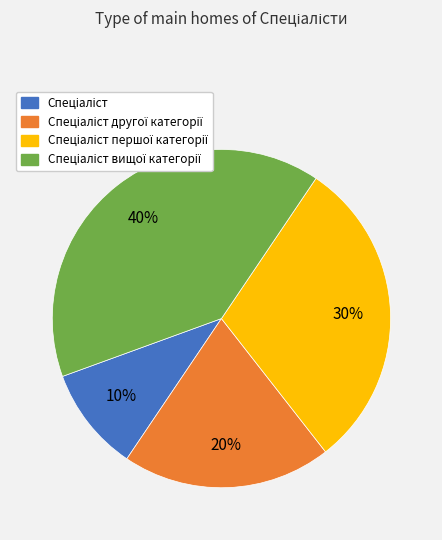

Is there any slice that represents more than half of the pie?

No